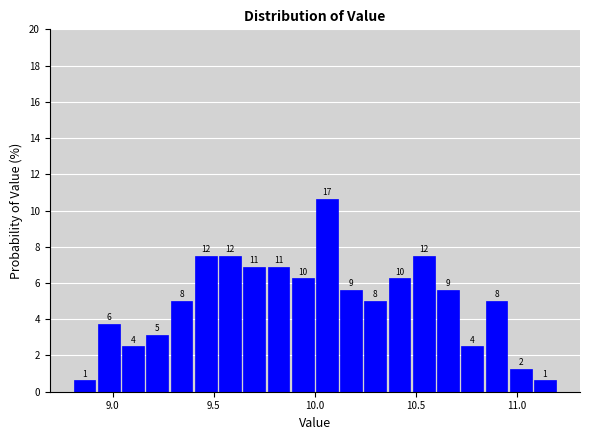

Around what value on the x-axis is the tallest bar? Give the approximate position of its centre, as read against the axis.

10.05